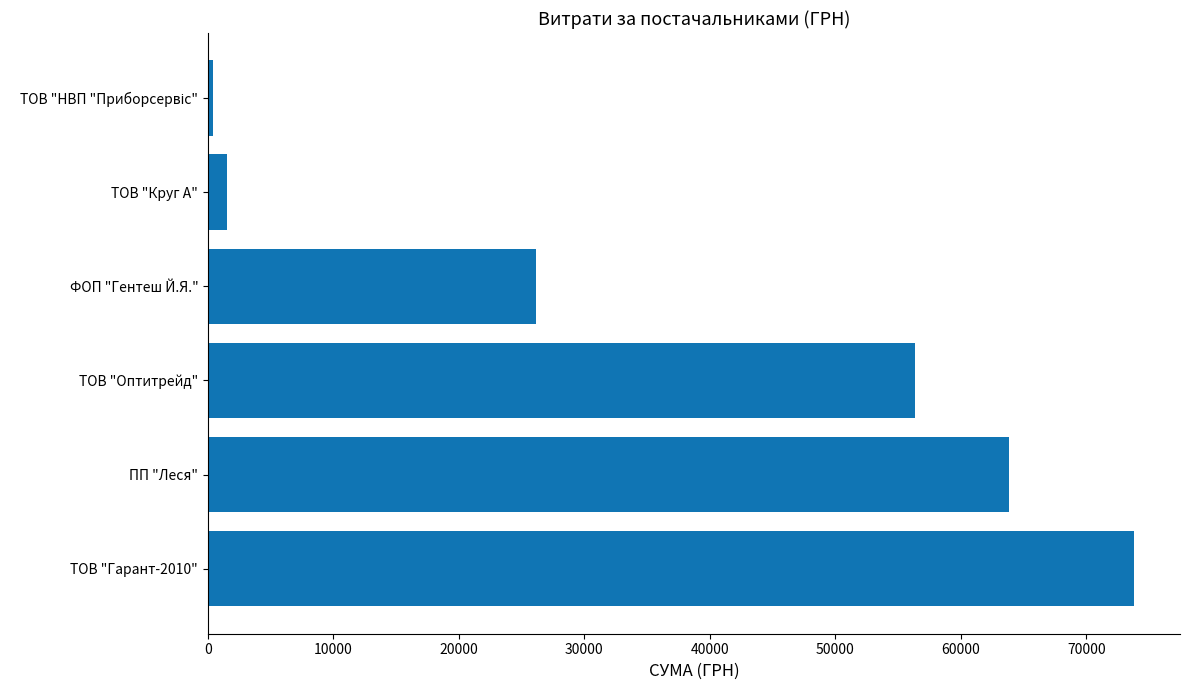

True or false: the data shows 63833.8 at ПП "Леся".

True